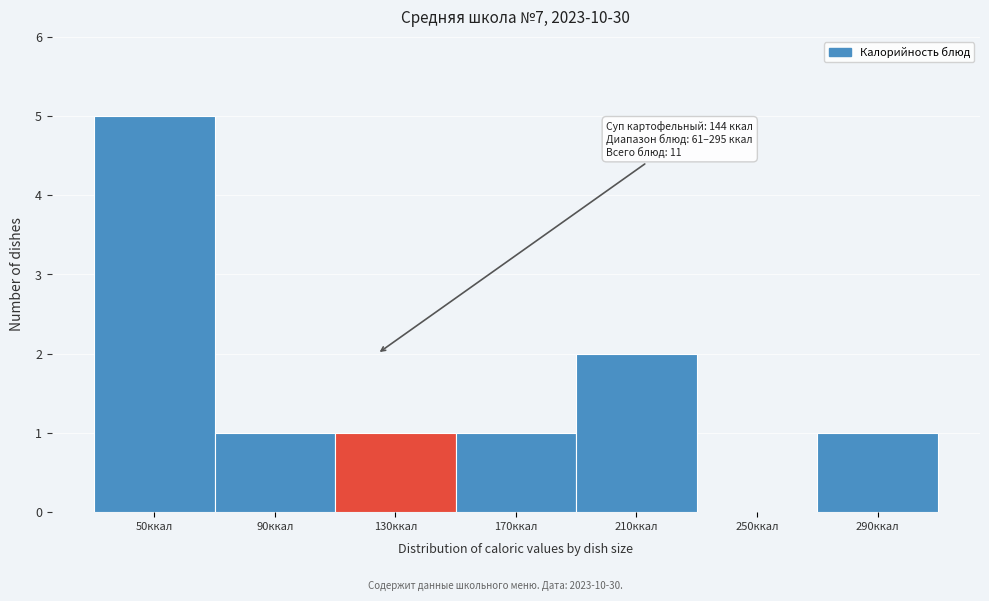

Reading left to right, transcribe all the data shown in this chart.

50ккал=5	90ккал=1	130ккал=1	170ккал=1	210ккал=2	250ккал=0	290ккал=1